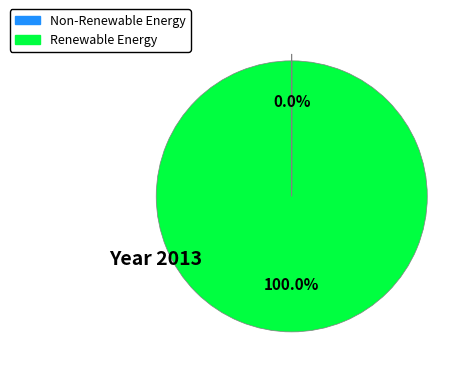

True or false: Hernieuwbare elektriciteitsproductie accounts for 99% of the total.

False